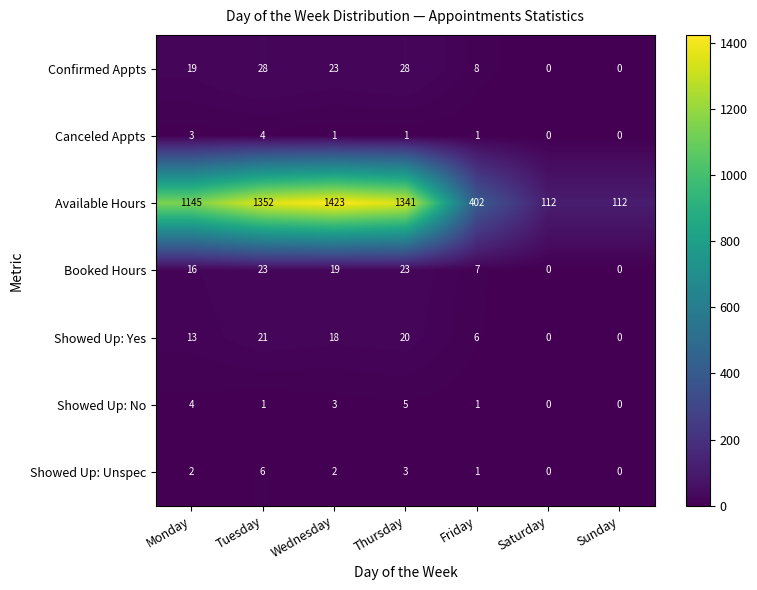

What is the difference between the second highest and second lowest values in the Confirmed Appts series?

28